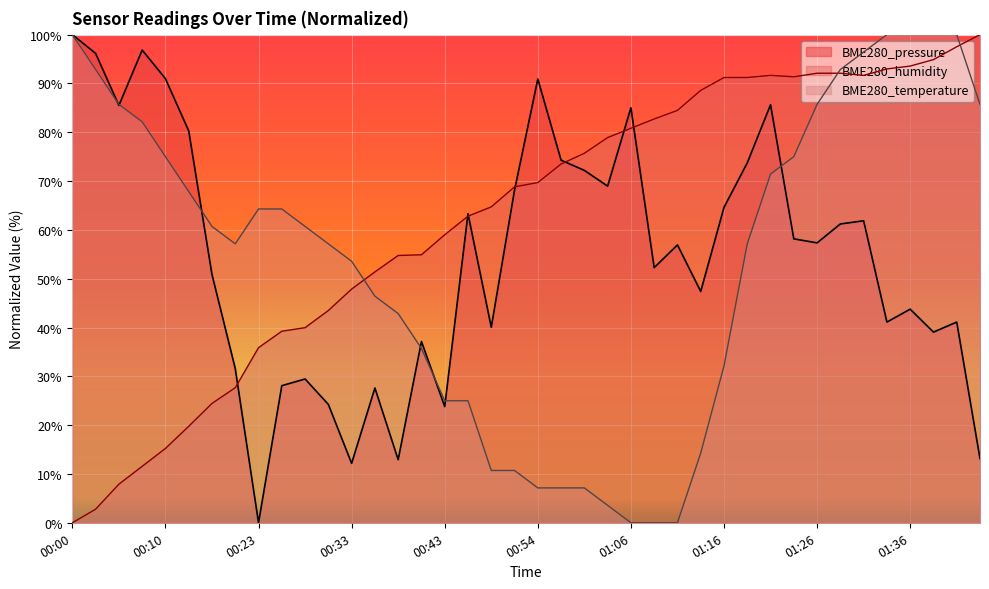

Between which two adjacent categories do BME280_humidity and BME280_pressure first intersect?

00:18 and 00:23